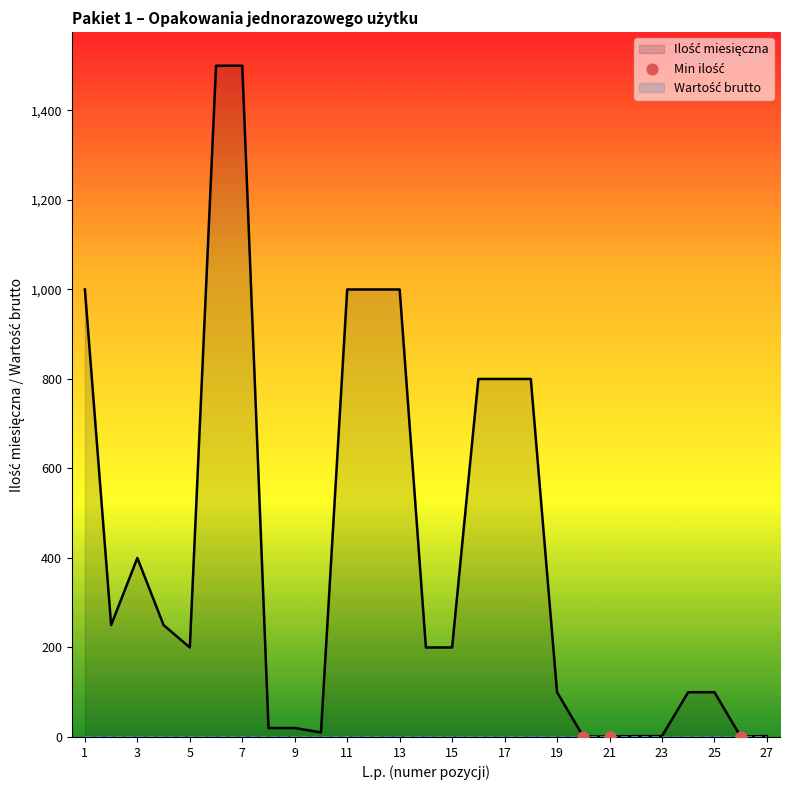

What is the change in value from 4 to 18?

+550